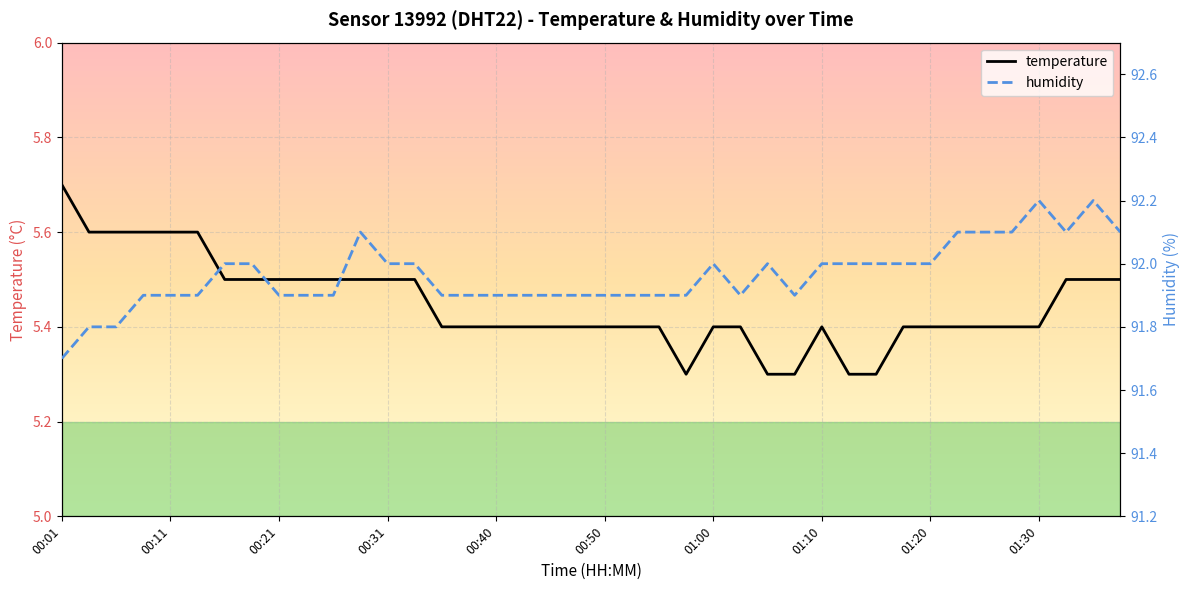

What position from the left is 33?

34